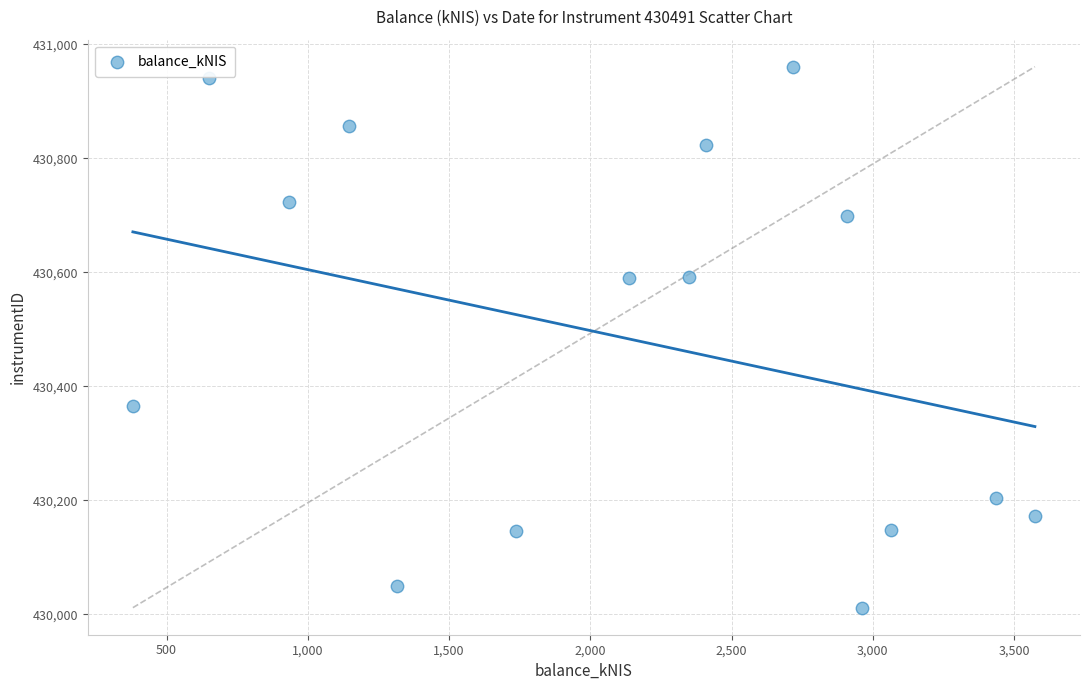

What is the range of Y values (max minus min)?

949.3